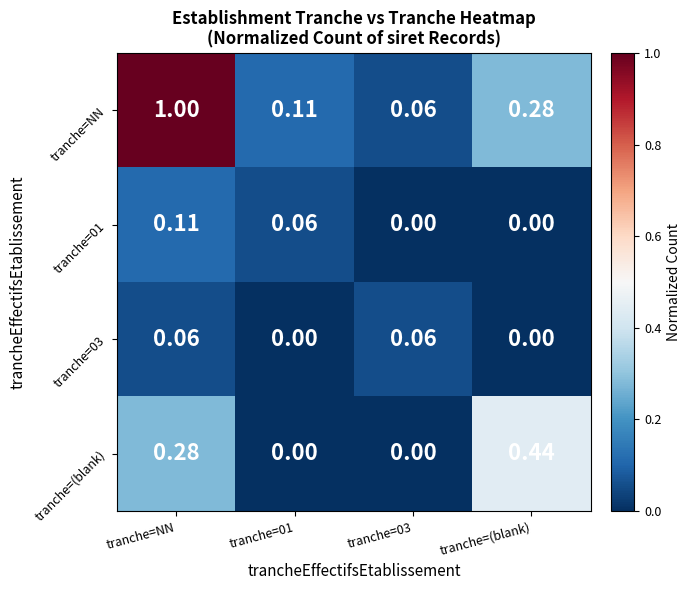

At which category is the sum across all series the highest?

tranche=NN